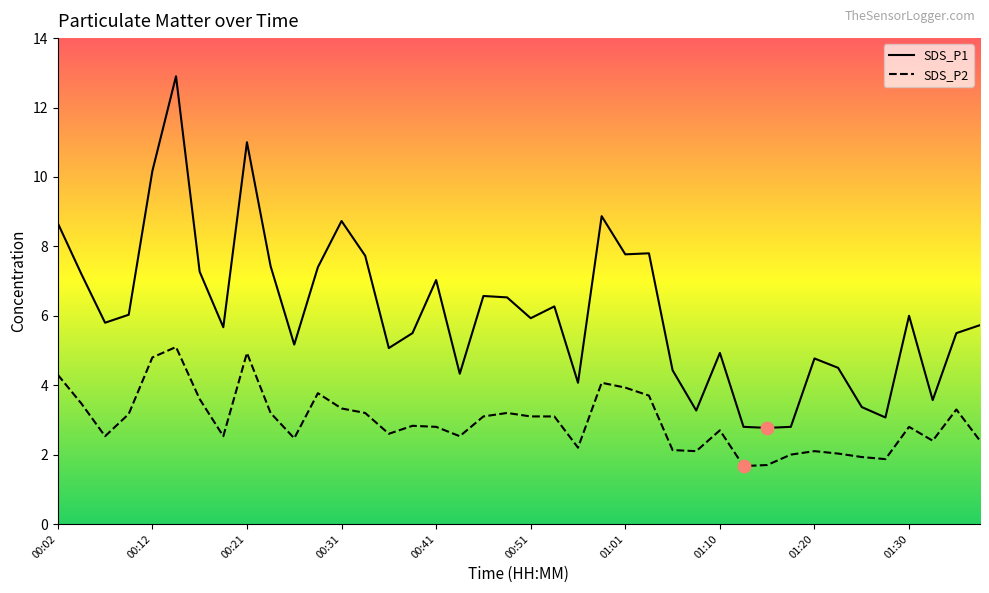

What are all the series names shown in the legend?

SDS_P1, SDS_P2